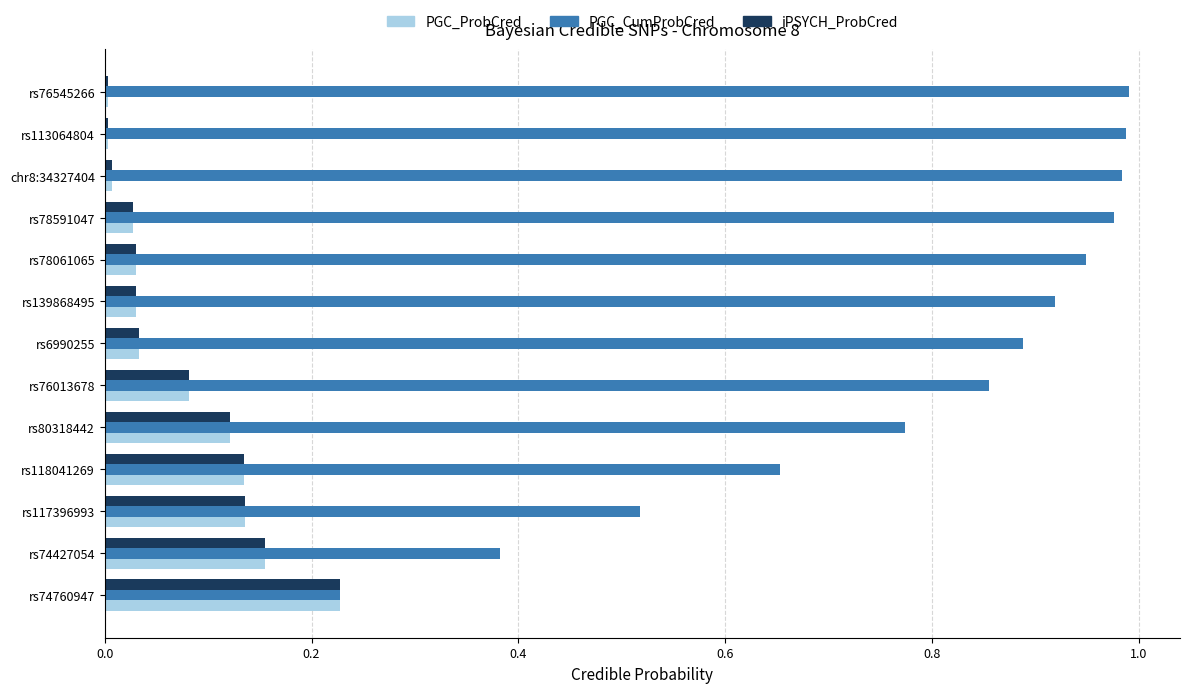

Is it true that PGC_ProbCred equals 0.0 at rs113064804?

True